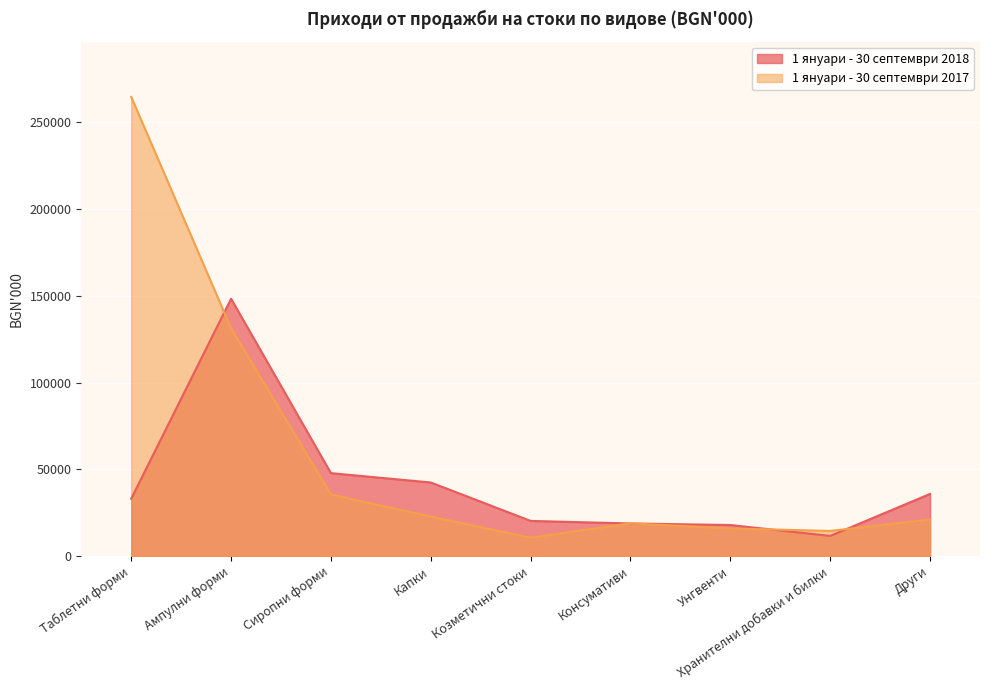

What is the label of the 8th point from the right?

Ампулни форми